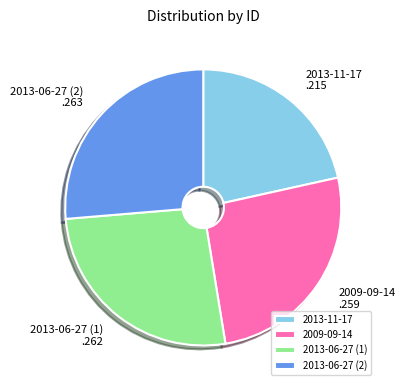

Combined, do 2009-09-14 and 2013-06-27 (2) account for over 50%?

Yes